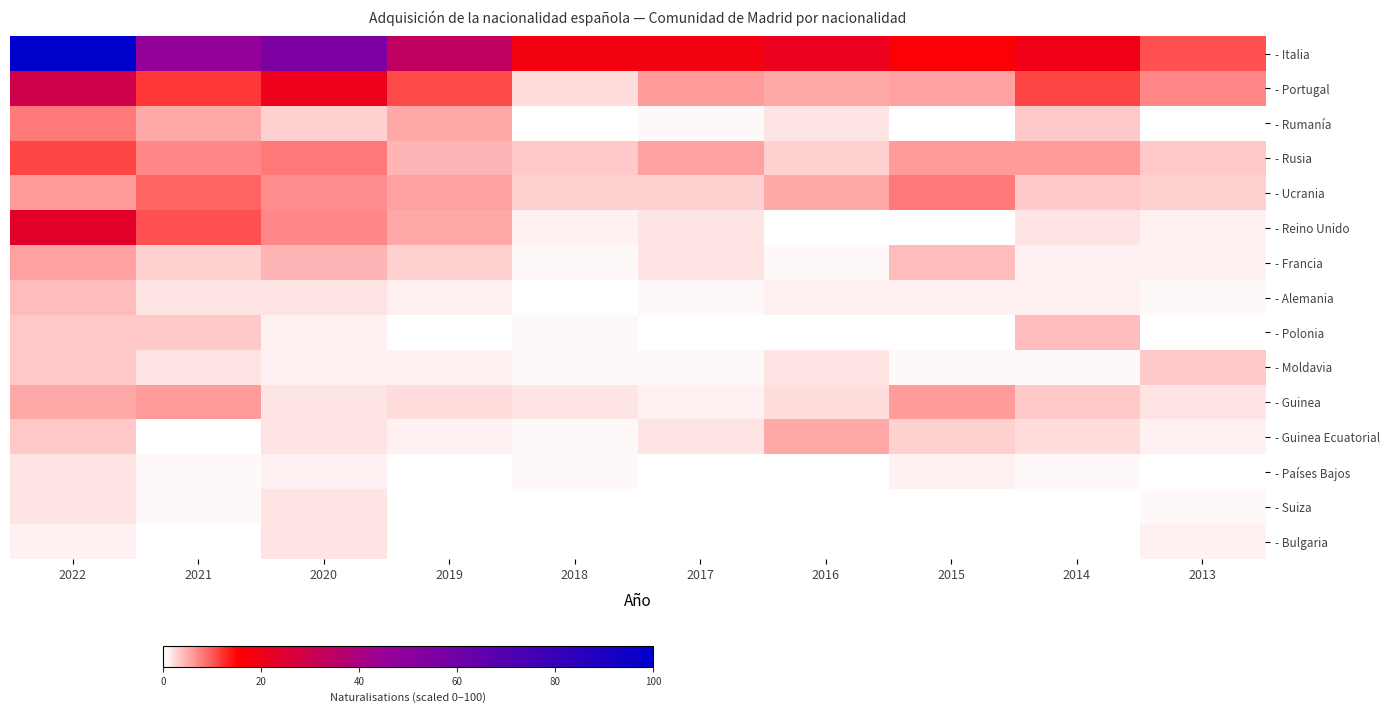

Reading left to right, transcribe all the data shown in this chart.

- Italia: 2022=100.0	2021=46.9	2020=55.4	2019=33.9	2018=18.6	2017=18.6	2016=20.9	2015=16.4	2014=19.8	2013=10.2
- Portugal: 2022=29.4	2021=11.9	2020=20.3	2019=10.7	2018=2.3	2017=6.2	2016=5.1	2015=5.6	2014=11.3	2013=7.3
- Rumanía: 2022=7.9	2021=5.1	2020=2.8	2019=5.1	2018=0.0	2017=0.6	2016=1.7	2015=0.0	2014=3.4	2013=0.0
- Rusia: 2022=11.3	2021=7.3	2020=7.9	2019=4.5	2018=3.4	2017=5.6	2016=2.8	2015=6.2	2014=6.2	2013=3.4
- Ucrania: 2022=6.2	2021=9.0	2020=6.8	2019=5.6	2018=2.8	2017=2.8	2016=5.1	2015=7.9	2014=3.4	2013=2.8
- Reino Unido: 2022=23.7	2021=10.2	2020=7.3	2019=5.1	2018=1.1	2017=1.7	2016=0.0	2015=0.0	2014=1.7	2013=1.1
- Francia: 2022=5.6	2021=2.8	2020=4.5	2019=2.8	2018=0.6	2017=1.7	2016=0.6	2015=4.0	2014=1.1	2013=1.1
- Alemania: 2022=4.0	2021=1.7	2020=1.7	2019=1.1	2018=0.0	2017=0.6	2016=1.1	2015=1.1	2014=1.1	2013=0.6
- Polonia: 2022=3.4	2021=3.4	2020=1.1	2019=0.0	2018=0.6	2017=0.0	2016=0.0	2015=0.0	2014=4.0	2013=0.0
- Moldavia: 2022=3.4	2021=1.7	2020=1.1	2019=1.1	2018=0.6	2017=0.6	2016=1.7	2015=0.6	2014=0.6	2013=3.4
- Guinea: 2022=5.1	2021=6.2	2020=1.7	2019=2.3	2018=1.7	2017=1.1	2016=2.3	2015=6.2	2014=3.4	2013=1.7
- Guinea Ecuatorial: 2022=3.4	2021=0.0	2020=1.7	2019=1.1	2018=0.6	2017=1.7	2016=5.1	2015=2.8	2014=2.3	2013=1.1
- Países Bajos: 2022=1.7	2021=0.6	2020=1.1	2019=0.0	2018=0.6	2017=0.0	2016=0.0	2015=1.1	2014=0.6	2013=0.0
- Suiza: 2022=1.7	2021=0.6	2020=1.7	2019=0.0	2018=0.0	2017=0.0	2016=0.0	2015=0.0	2014=0.0	2013=0.6
- Bulgaria: 2022=1.1	2021=0.0	2020=1.7	2019=0.0	2018=0.0	2017=0.0	2016=0.0	2015=0.0	2014=0.0	2013=1.1